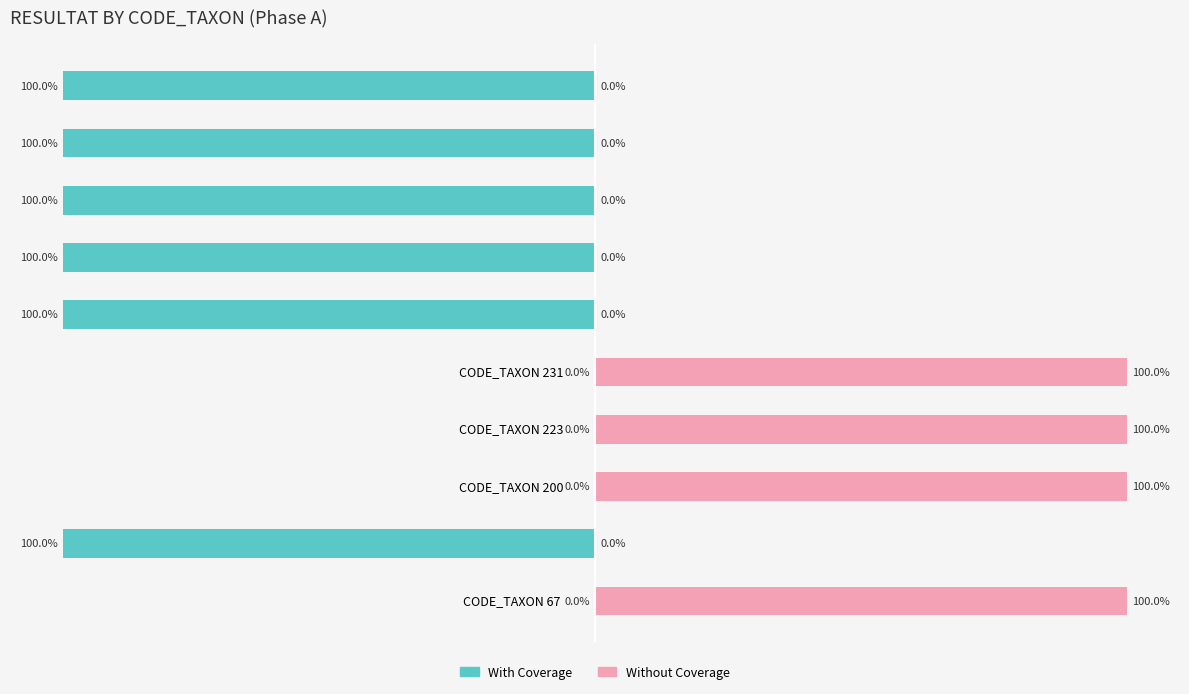

Is it true that Without Coverage equals -42 at CODE_TAXON 69?

False